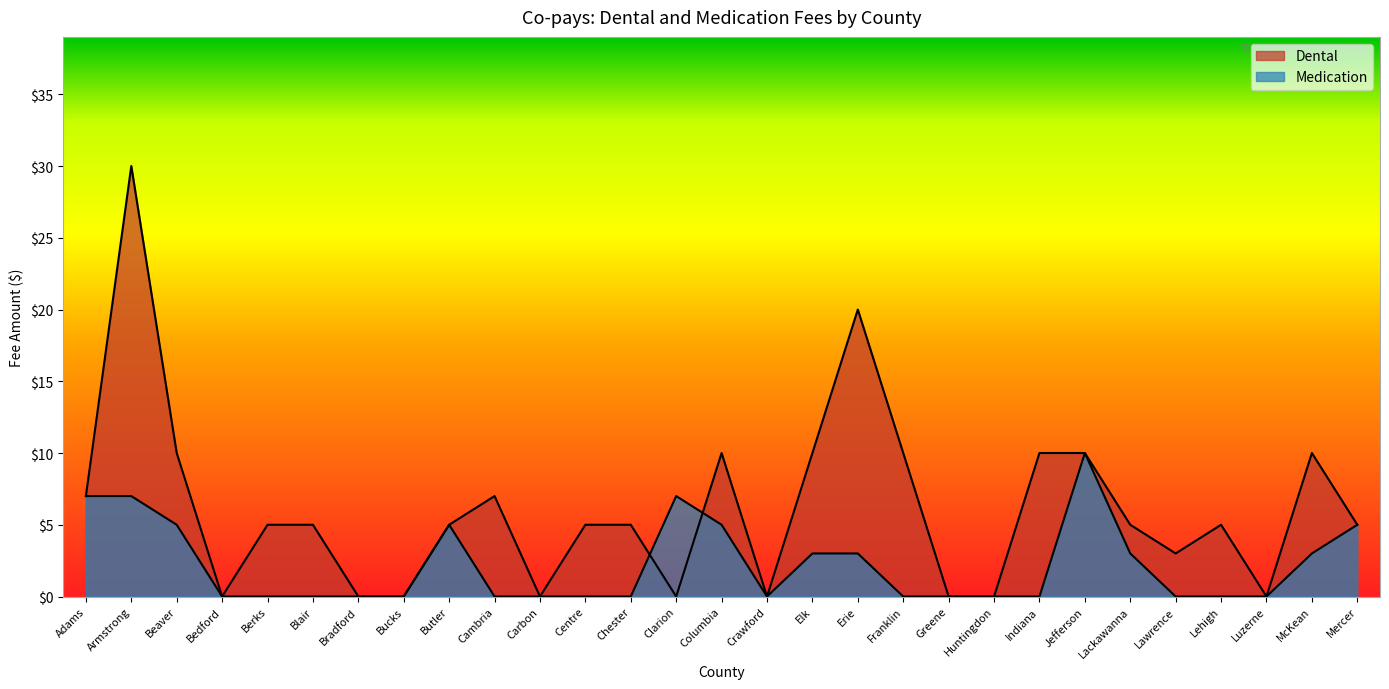

Count the Medication values in the range 0 to 5.

25